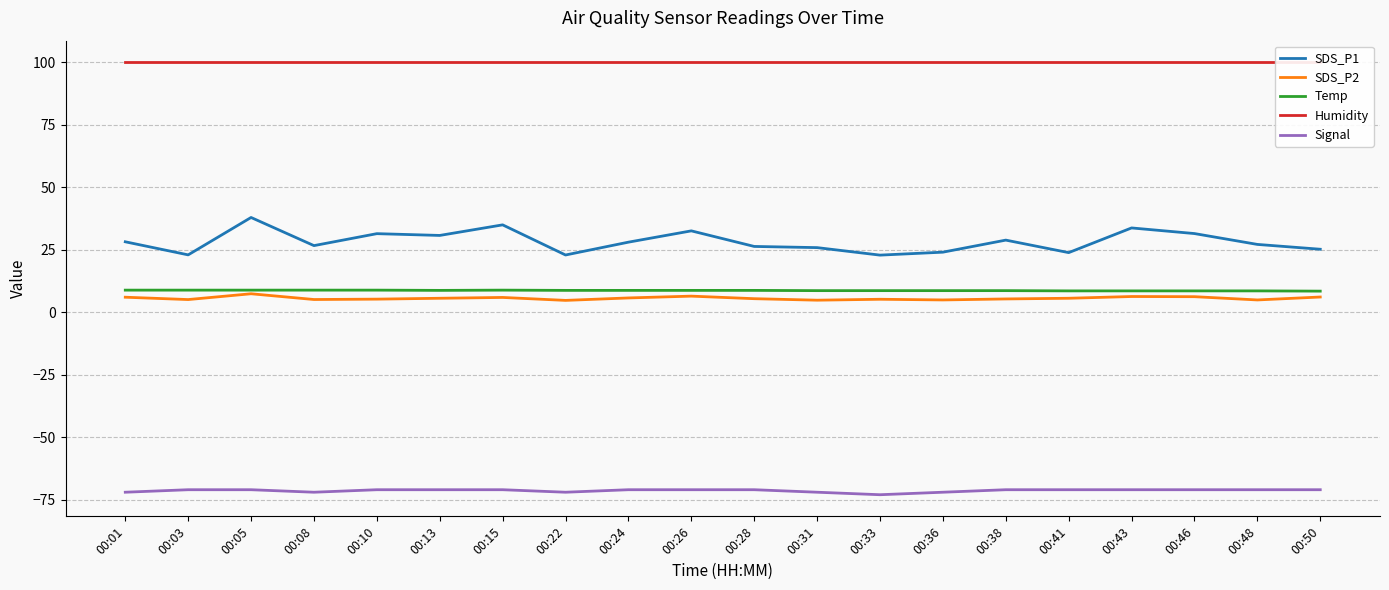

Reading left to right, extract all data points from this chart.

SDS_P1: 28.1	22.9	37.9	26.6	31.4	30.7	34.9	22.9	28.0	32.5	26.3	25.8	22.8	24.0	28.8	23.8	33.7	31.4	27.1	25.1
SDS_P2: 6.0	5.0	7.3	5.0	5.2	5.5	5.9	4.7	5.7	6.4	5.4	4.8	5.2	4.9	5.3	5.5	6.2	6.2	4.9	6.0
Temp: 8.8	8.8	8.8	8.8	8.8	8.7	8.8	8.7	8.7	8.7	8.7	8.6	8.6	8.6	8.6	8.5	8.5	8.5	8.5	8.4
Humidity: 99.9	99.9	99.9	99.9	99.9	99.9	99.9	99.9	99.9	99.9	99.9	99.9	99.9	99.9	99.9	99.9	99.9	99.9	99.9	99.9
Signal: -72.0	-71.0	-71.0	-72.0	-71.0	-71.0	-71.0	-72.0	-71.0	-71.0	-71.0	-72.0	-73.0	-72.0	-71.0	-71.0	-71.0	-71.0	-71.0	-71.0